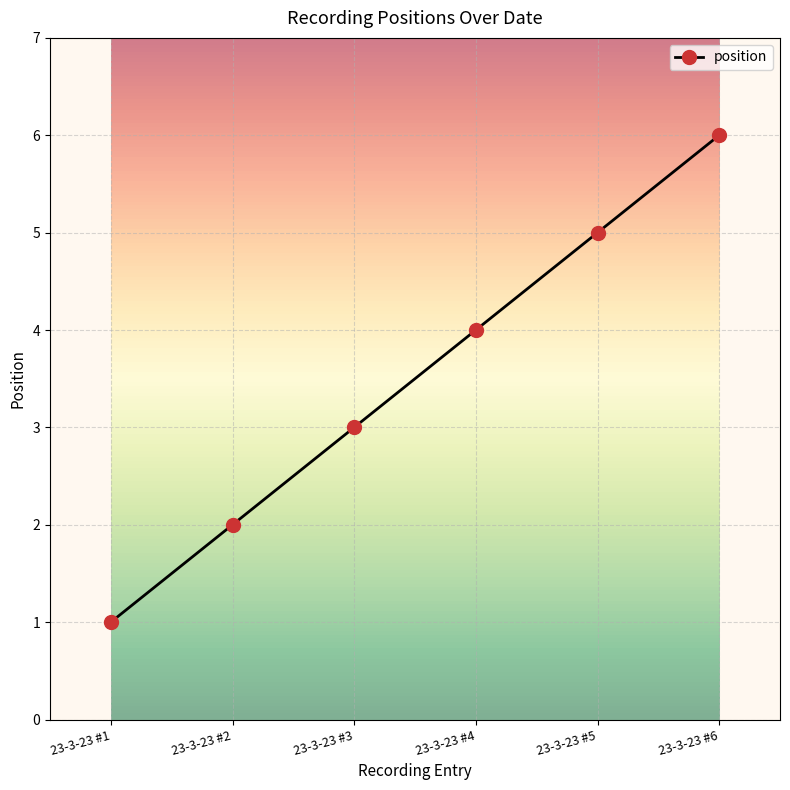

How many lines are shown in the chart?

1